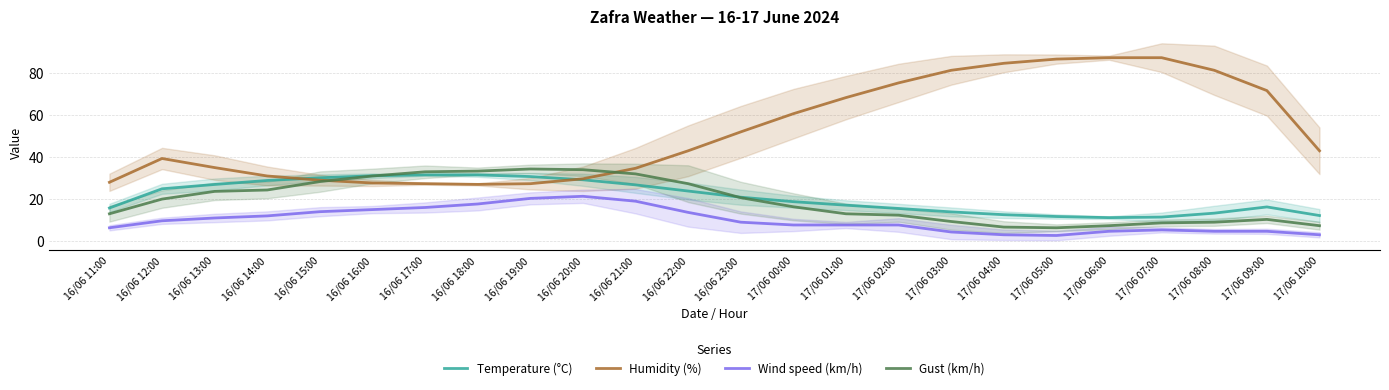

What is the label of the 16th point from the right?

16/06 19:00